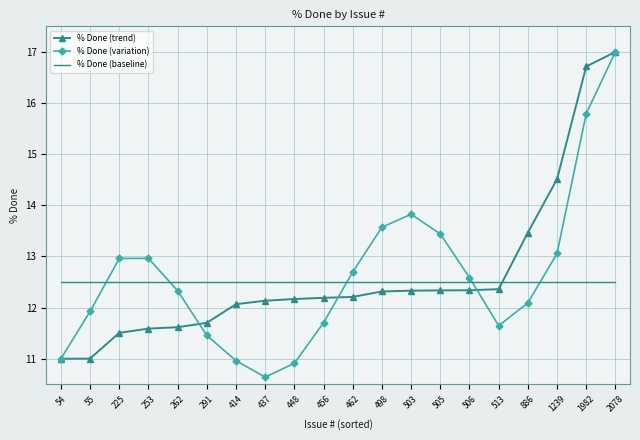

What is the minimum value shown in the chart?

10.6